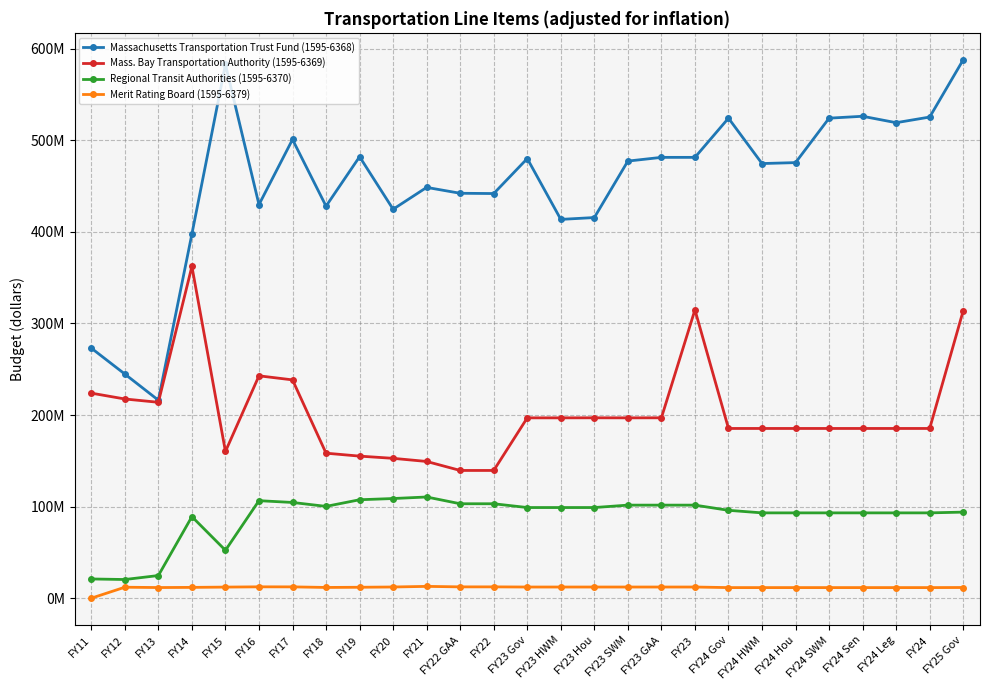

What are all the series names shown in the legend?

Massachusetts Transportation Trust Fund (1595-6368), Mass. Bay Transportation Authority (1595-6369), Regional Transit Authorities (1595-6370), Merit Rating Board (1595-6379)